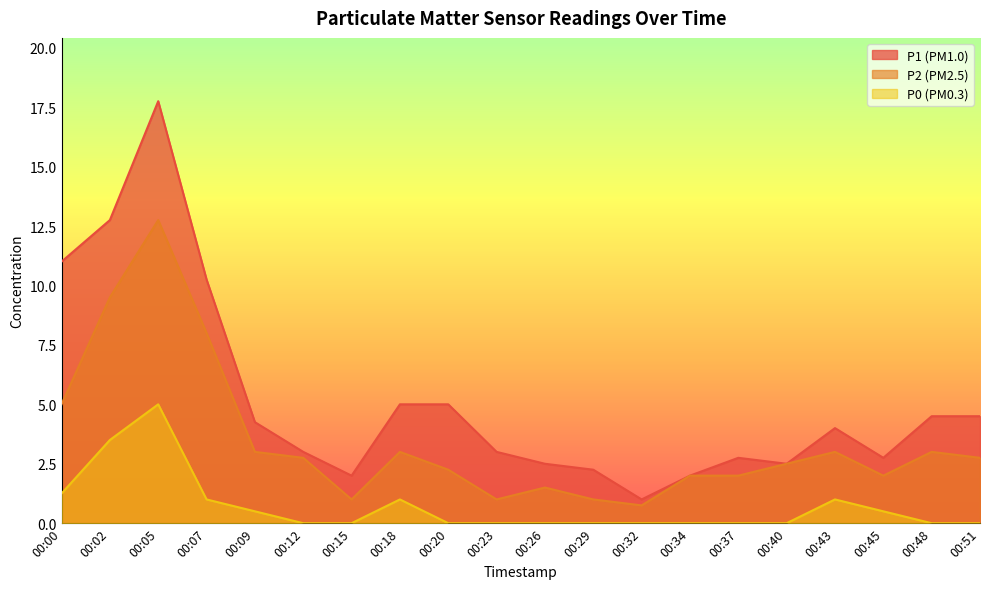

Which label corresponds to the smallest value in the chart?

00:12